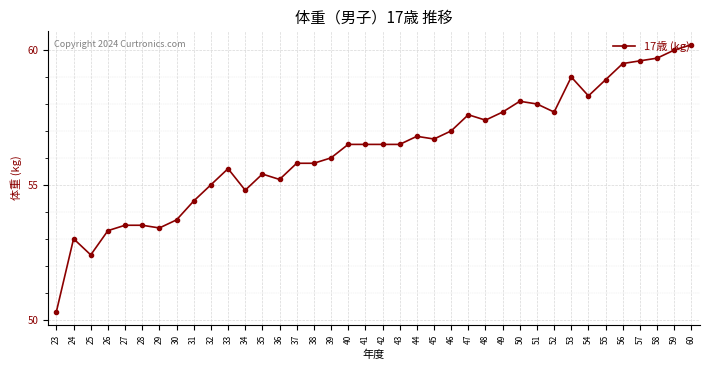

What is the change in value from 32 to 57?

+4.6